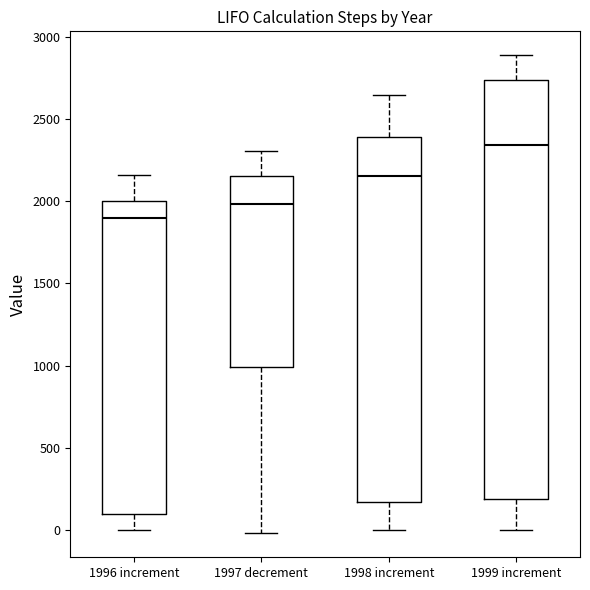

Where does the median line of the box for 1996 increment sit on the y-axis? The values are not printed on the chart, so give them approximately, as read against the axis.

1900